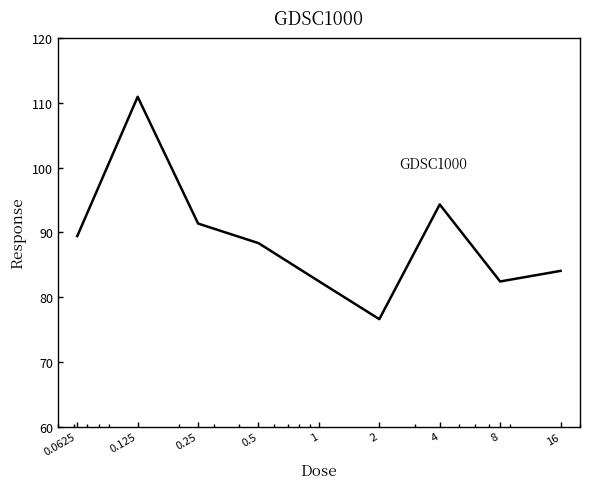

What is the difference between the maximum and minimum values?

34.3